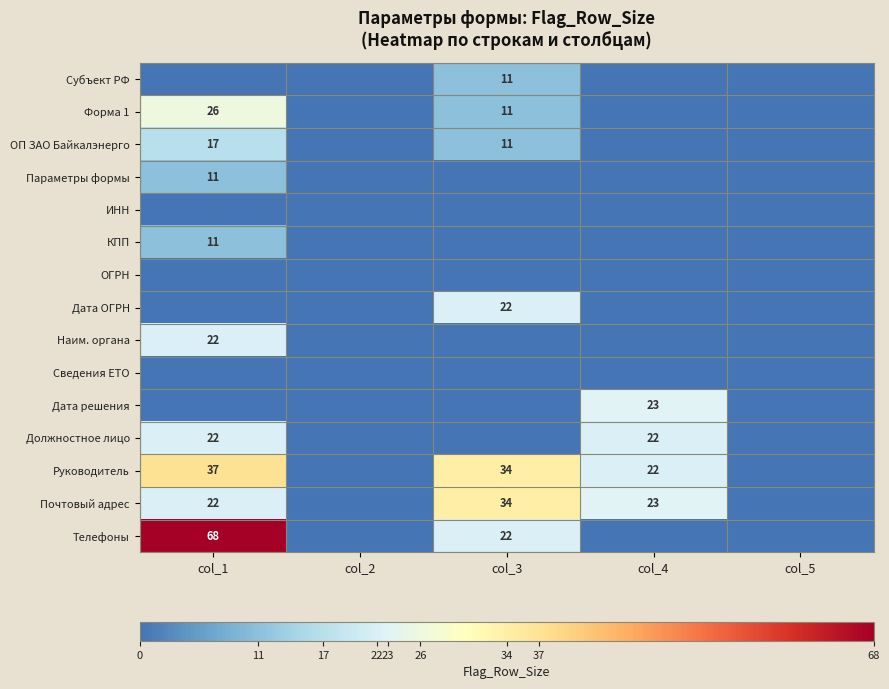

At which category is the sum across all series the highest?

col_1